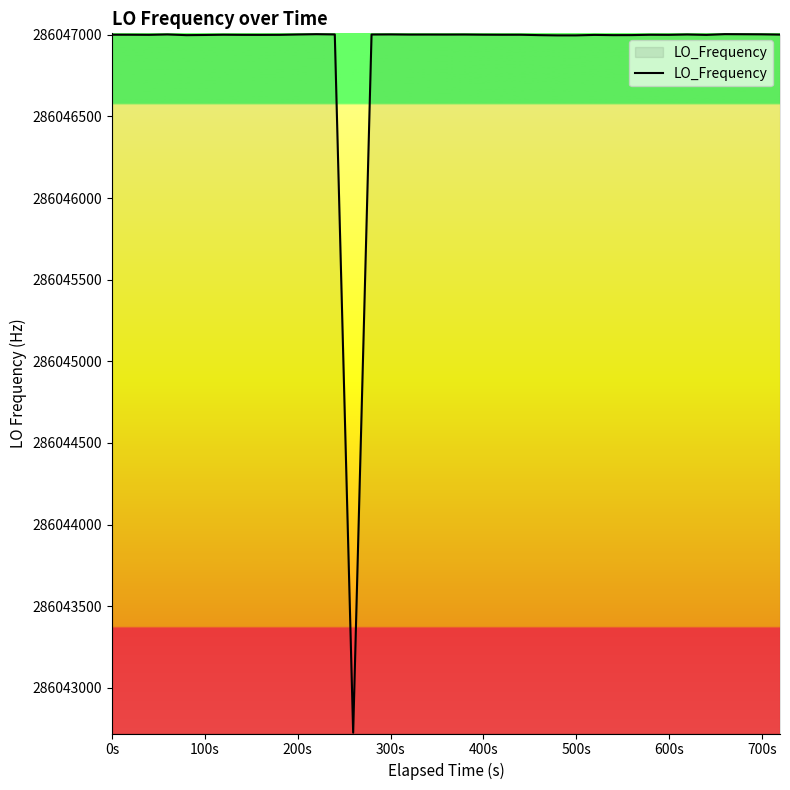

What is the minimum value shown in the chart?

286042725.2